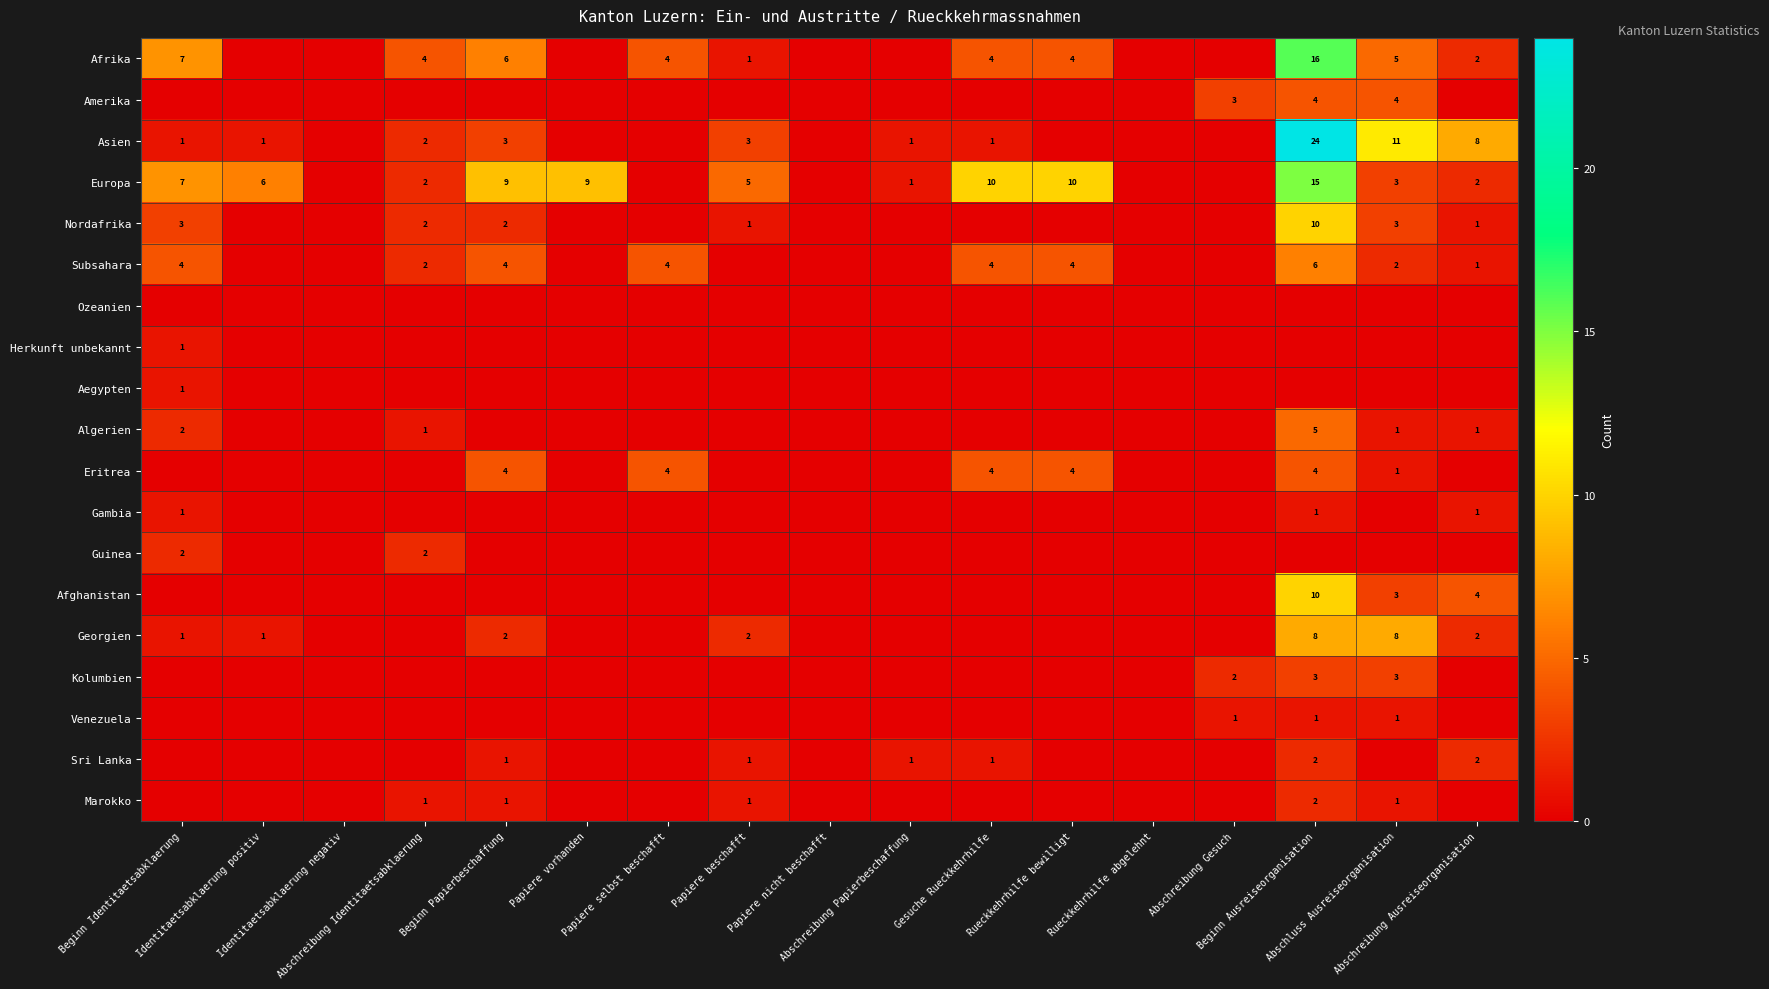

Rank the series by their maximum value, from highest to lowest.

Asien, Afrika, Europa, Nordafrika, Afghanistan, Georgien, Subsahara, Algerien, Amerika, Eritrea, Kolumbien, Guinea, Sri Lanka, Marokko, Herkunft unbekannt, Aegypten, Gambia, Venezuela, Ozeanien